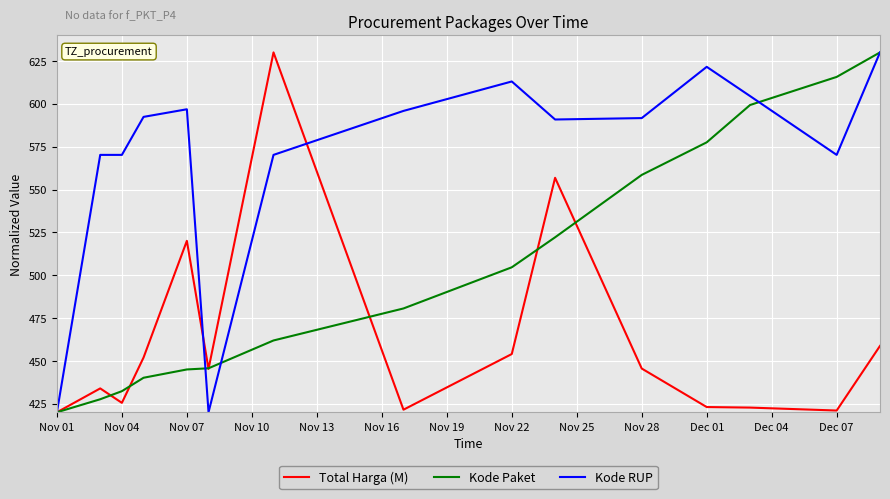

What is the highest value of the Total Harga (M) series?

630.0